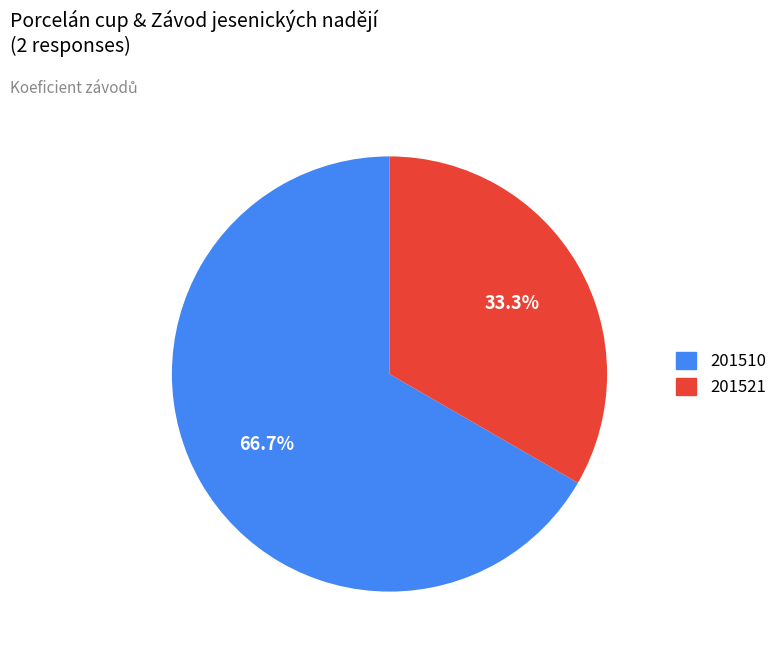

To the nearest percent, what is the difference between the 201521 and 201510 slice percentages?

33%